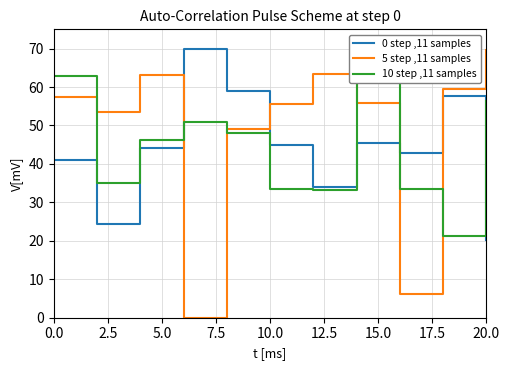

How many data points in 0 step ,11 samples are above 44?

6